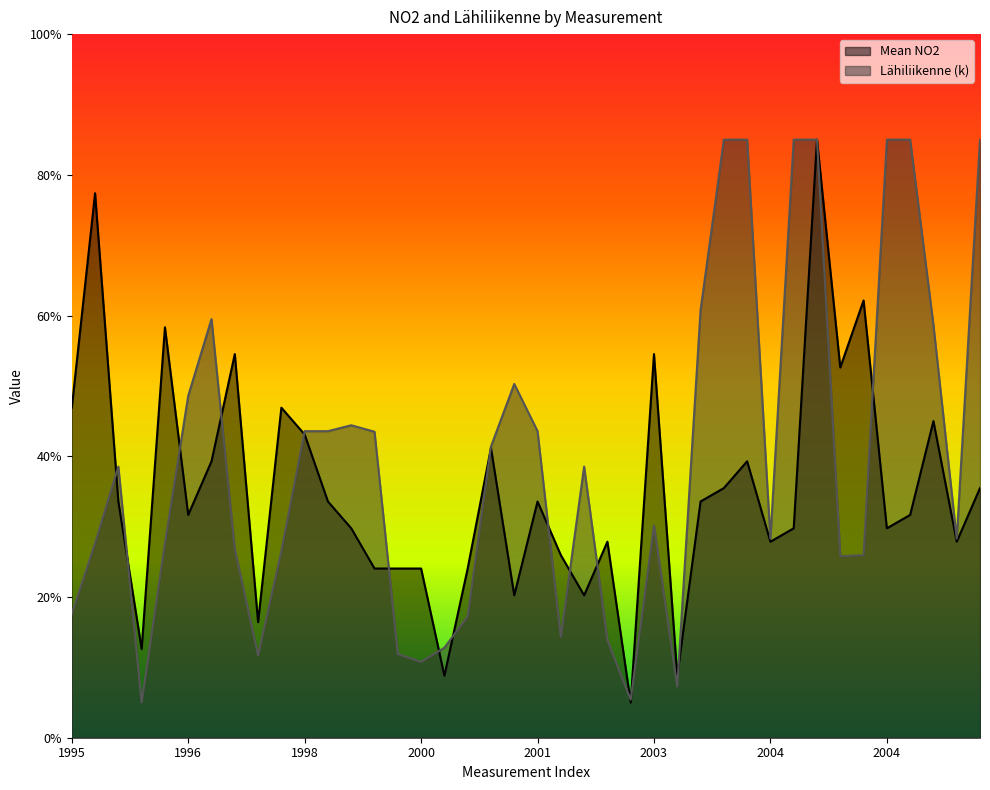

Between 2002 and 1999, which is larger?

2002